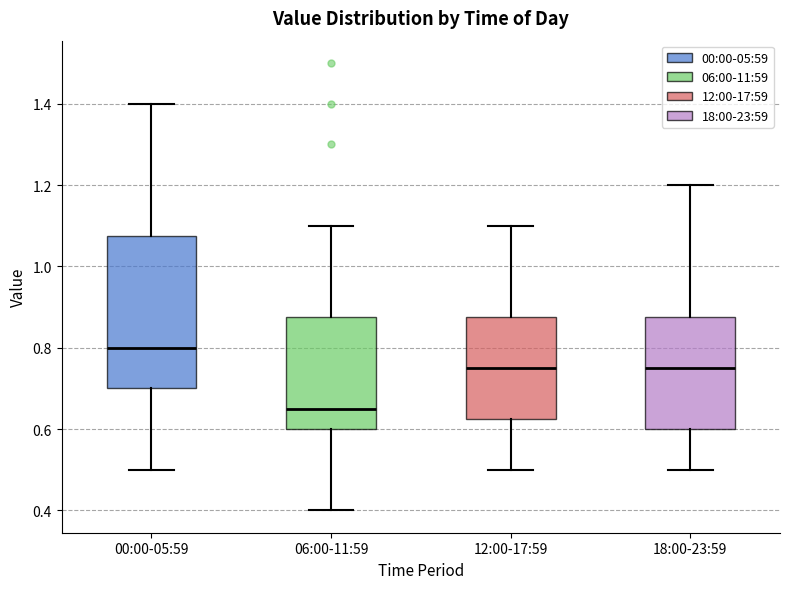

Where does the upper whisker of the box for 00:00-05:59 end on the y-axis? The values are not printed on the chart, so give them approximately, as read against the axis.

1.40